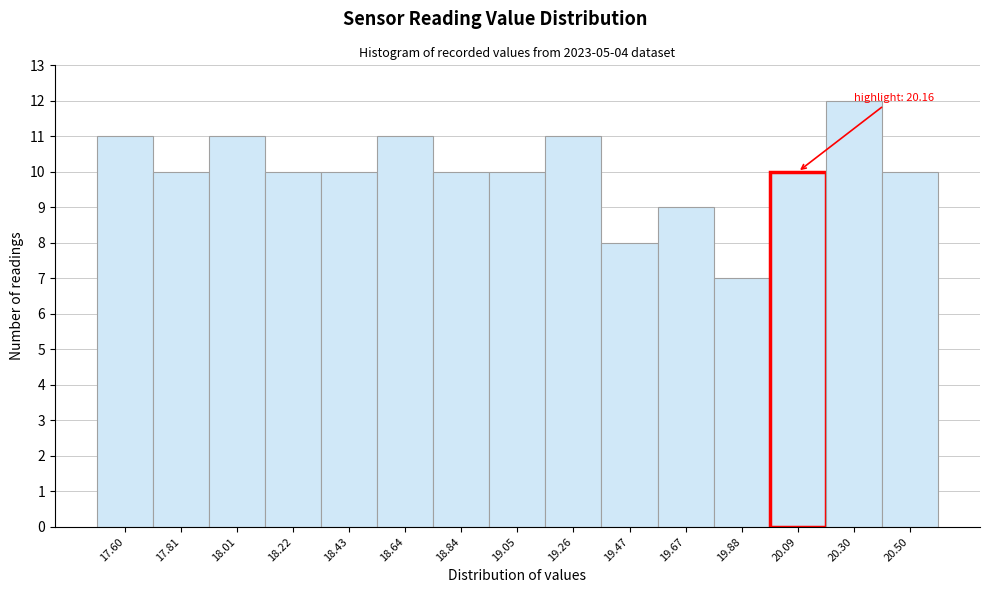

Reading left to right, list all the values displayed in this chart.

17.60=11	17.81=10	18.01=11	18.22=10	18.43=10	18.64=11	18.84=10	19.05=10	19.26=11	19.47=8	19.67=9	19.88=7	20.09=10	20.30=12	20.50=10